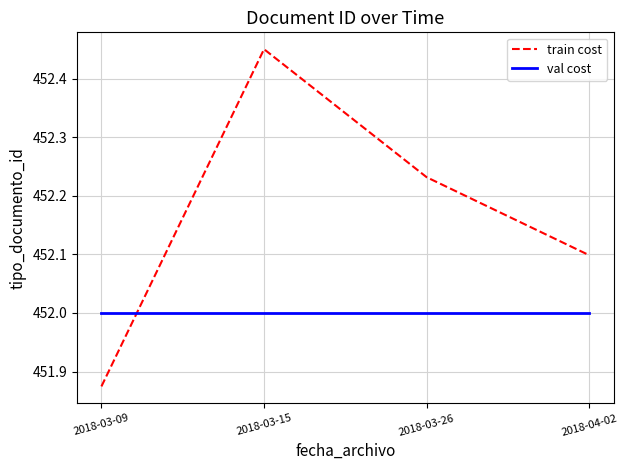

Is this an area chart (filled region under the line)?

No